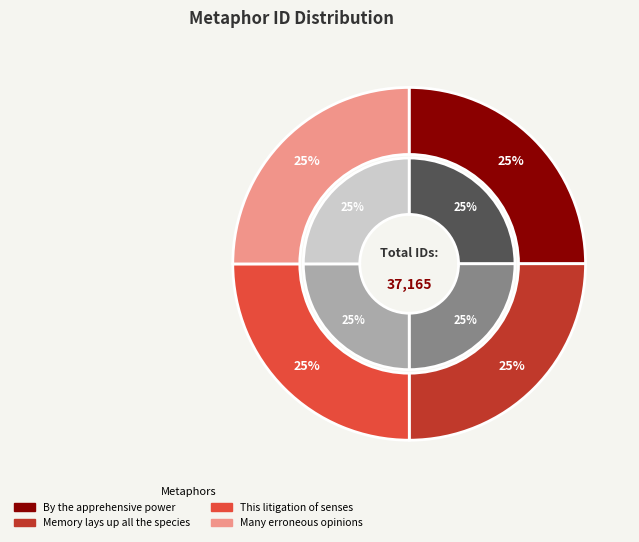

Which has a higher value, By the apprehensive power or Many erroneous opinions?

Many erroneous opinions